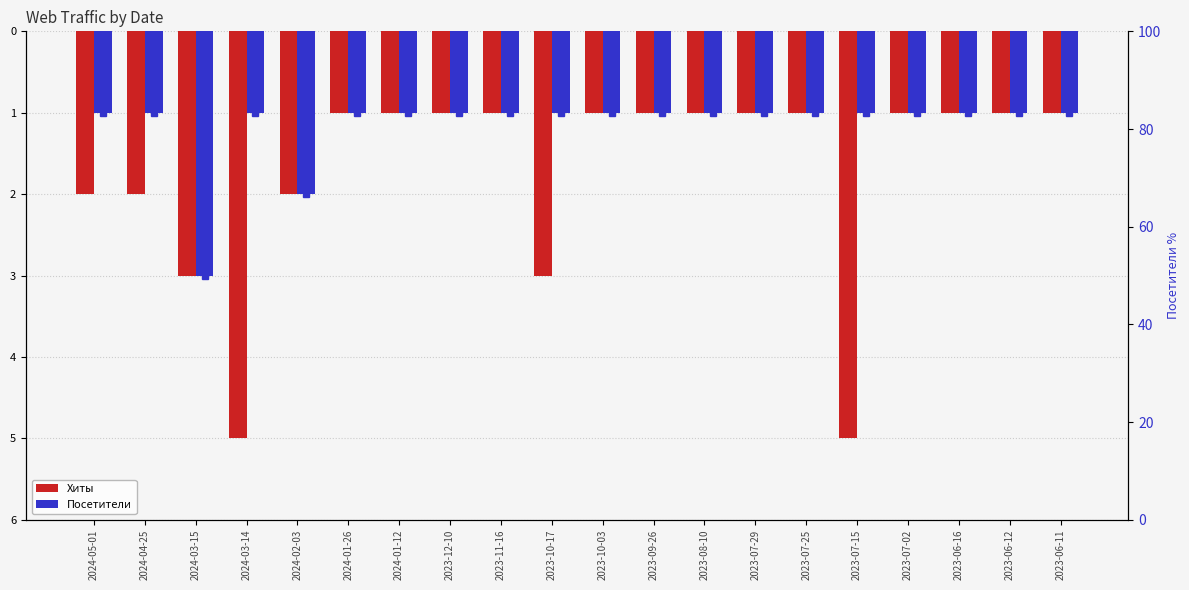

What position from the left is 2023-06-16?

18